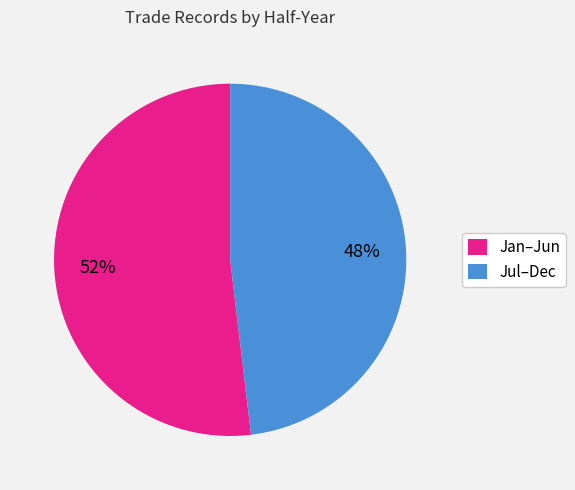

Approximately how many times larger is the value at Jul–Dec compared to Jan–Jun?

0.9